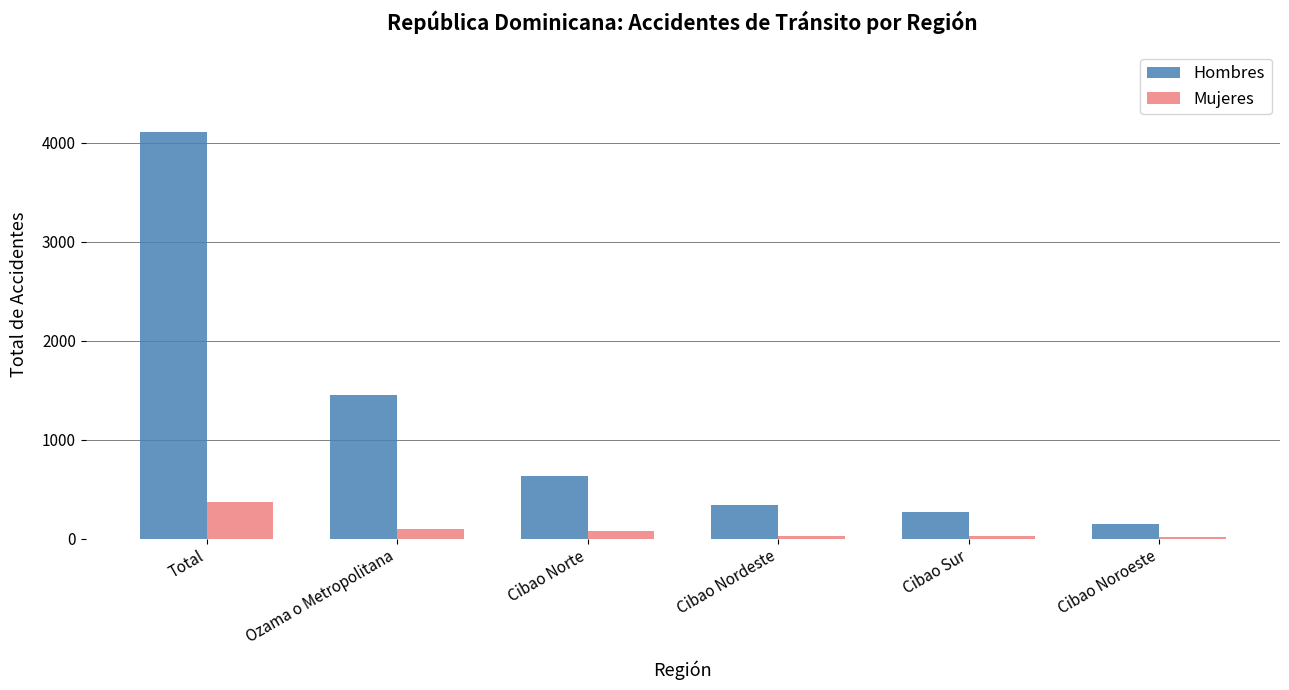

What is the average value of the Mujeres series?

102